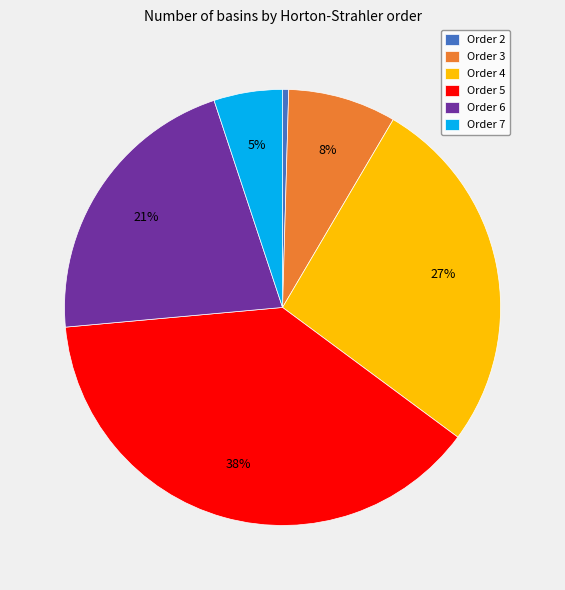

Do Order 6 and Order 7 together represent more than half of the pie?

No